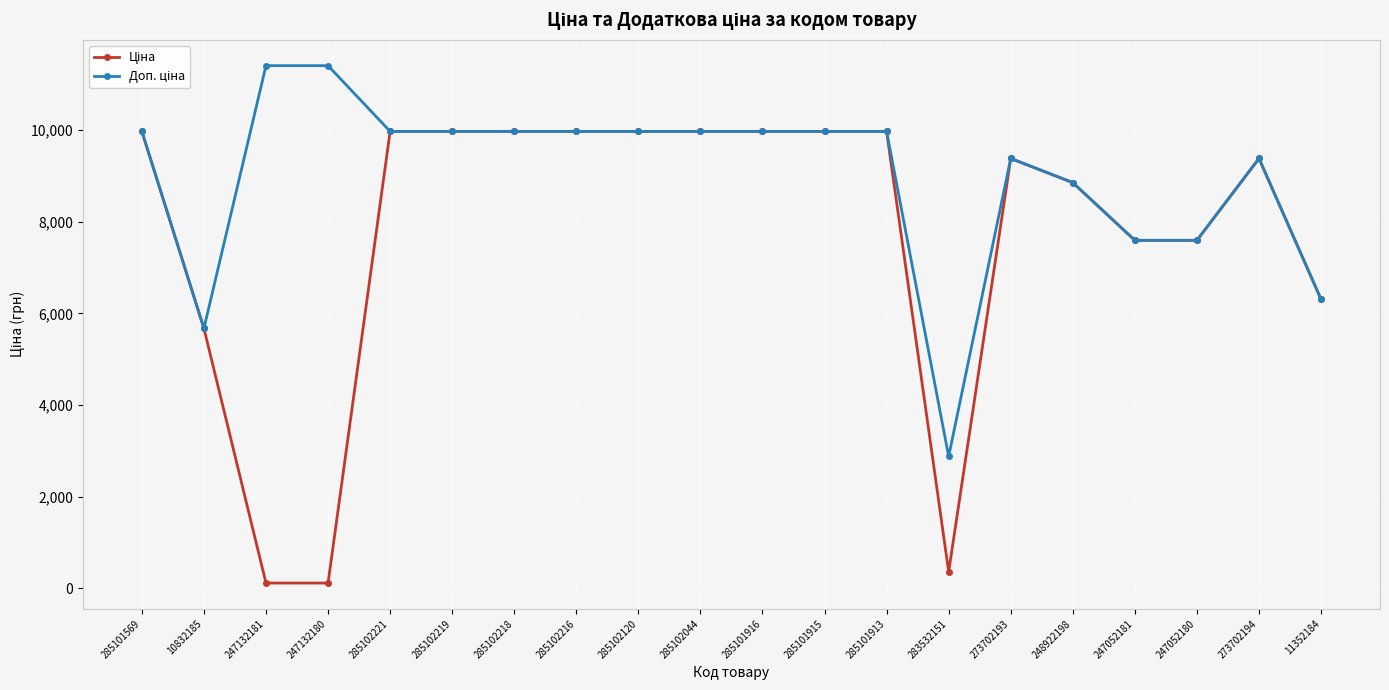

At how many categories does at least one series exceed 9239?

14